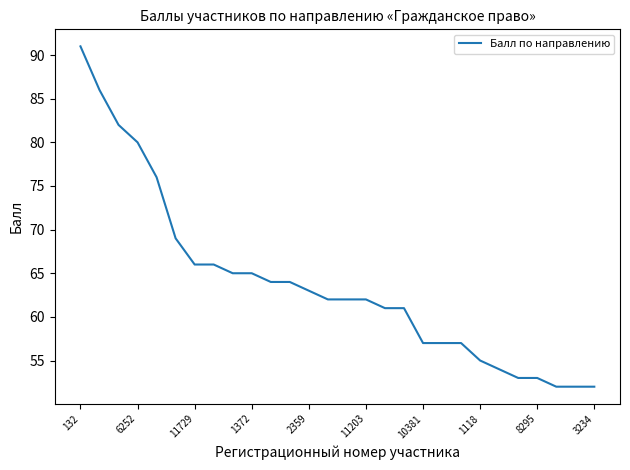

Reading right to left, list all the values displayed in this chart.

52	52	52	53	53	54	55	57	57	57	61	61	62	62	62	63	64	64	65	65	66	66	69	76	80	82	86	91